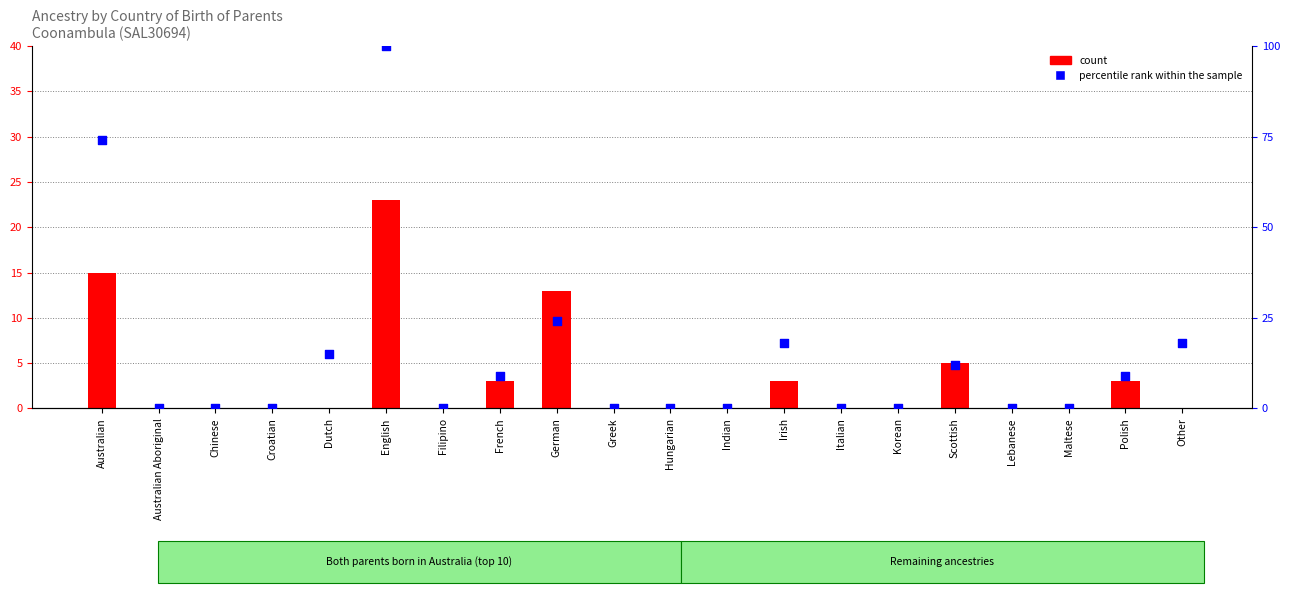

At how many categories does at least one series exceed 80?

1